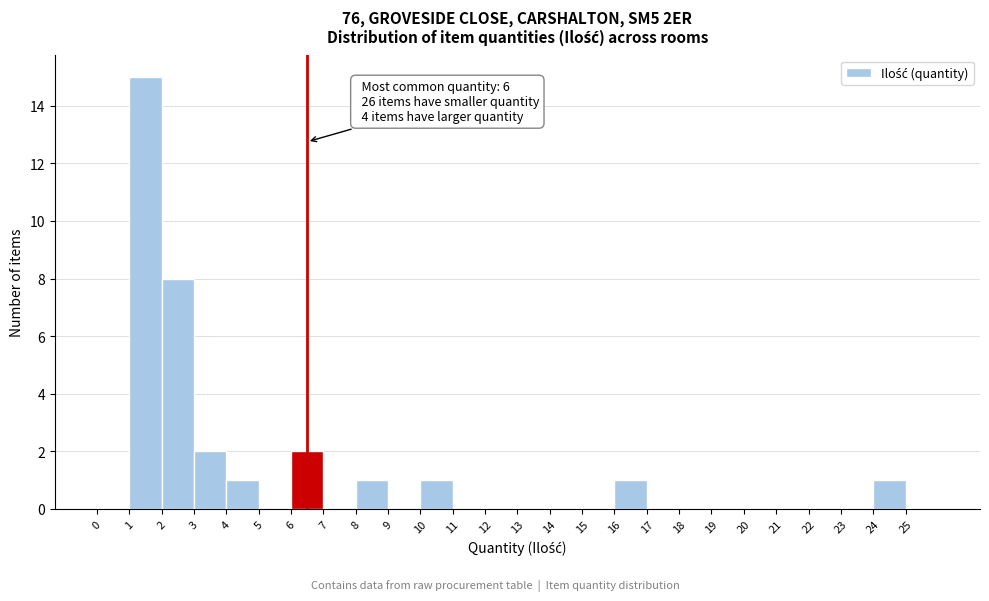

Over which range of the x-axis is the bar tallest?

1 to 2